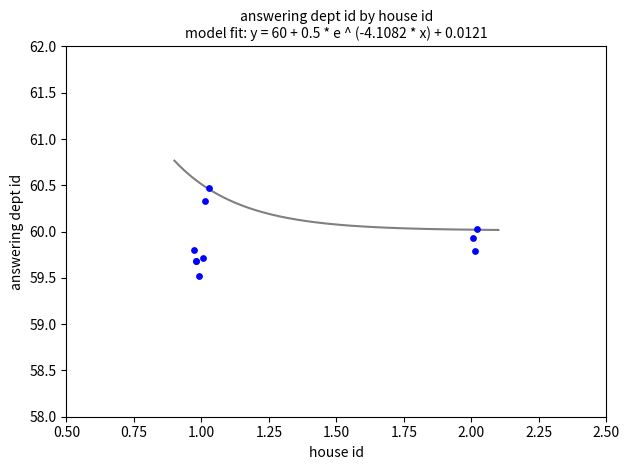

What Y value in the scatter plot is closest to 59?

59.5